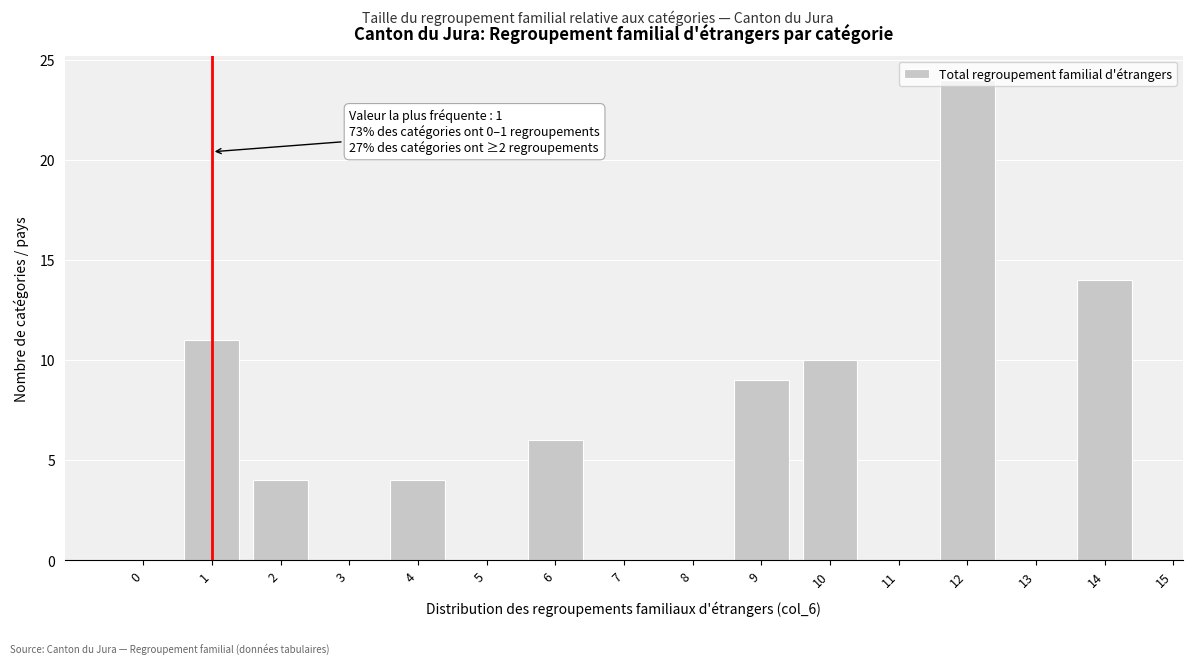

Which range on the x-axis has the tallest bar?

11.5 to 12.5